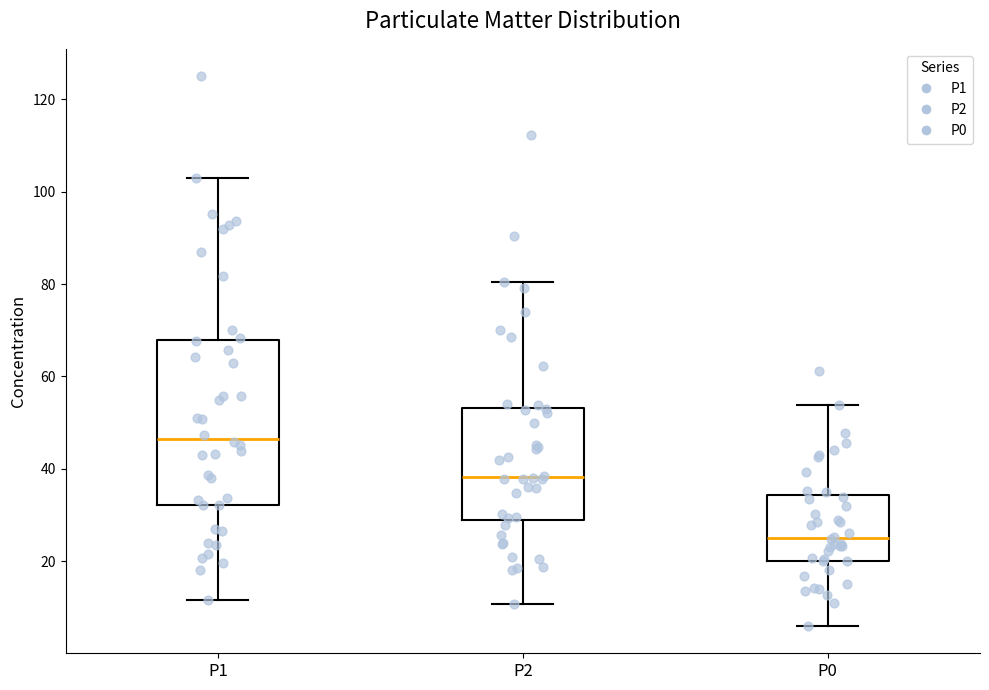

Comparing the boxes themselves (not the whiskers), which one is the tallest?

P1